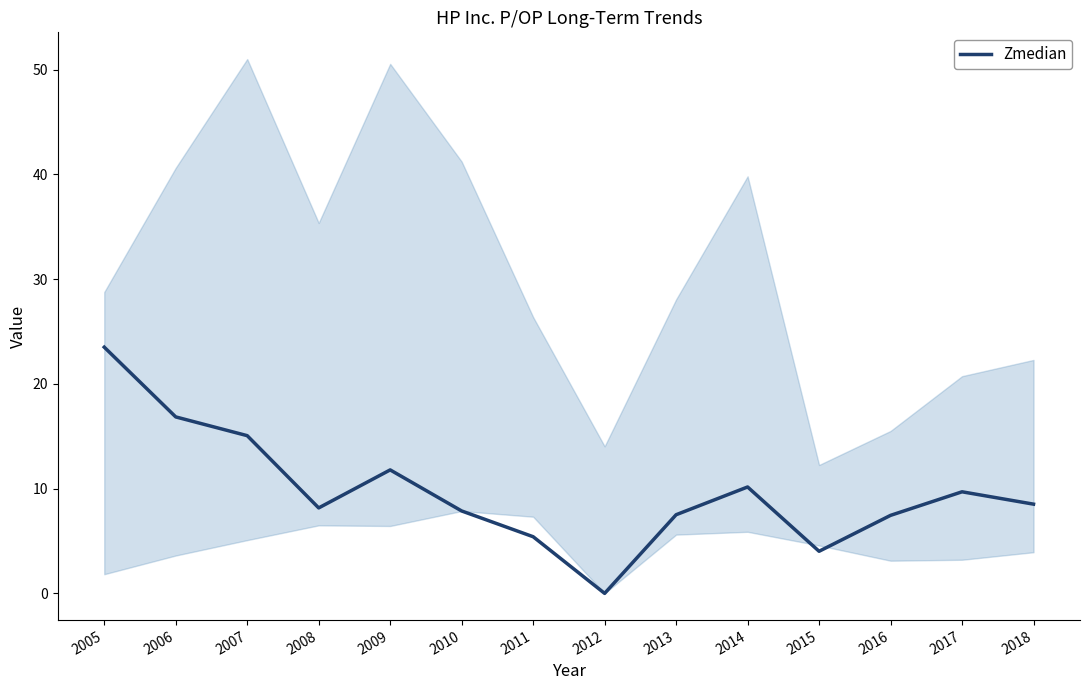

True or false: the data shows 4.6 at 2018.

False